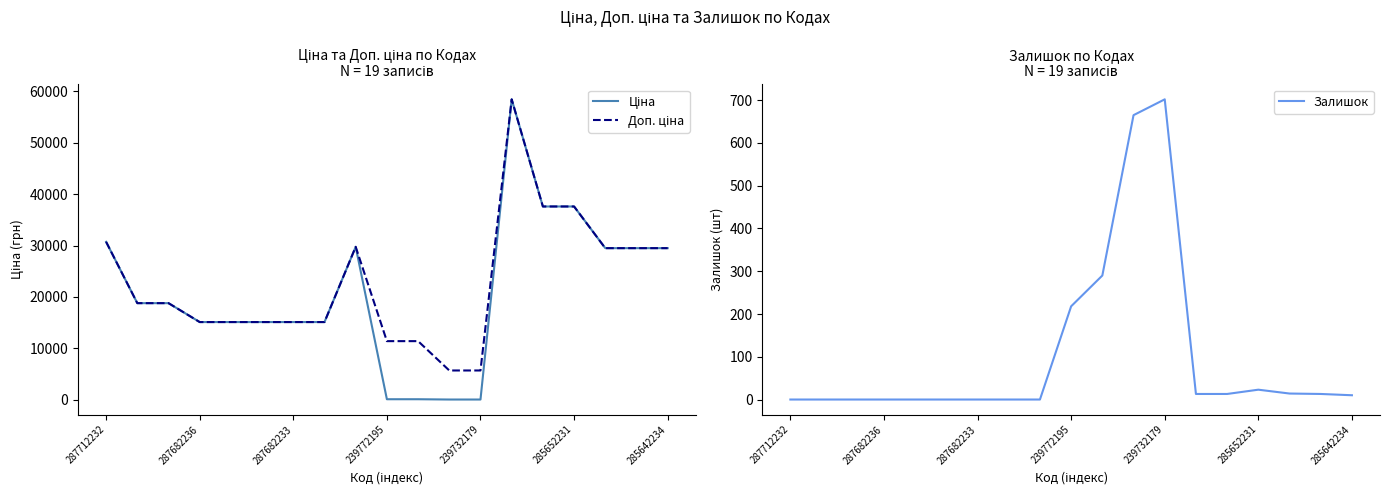

After their last crossing, which series has the higher values: Ціна or Залишок?

Ціна